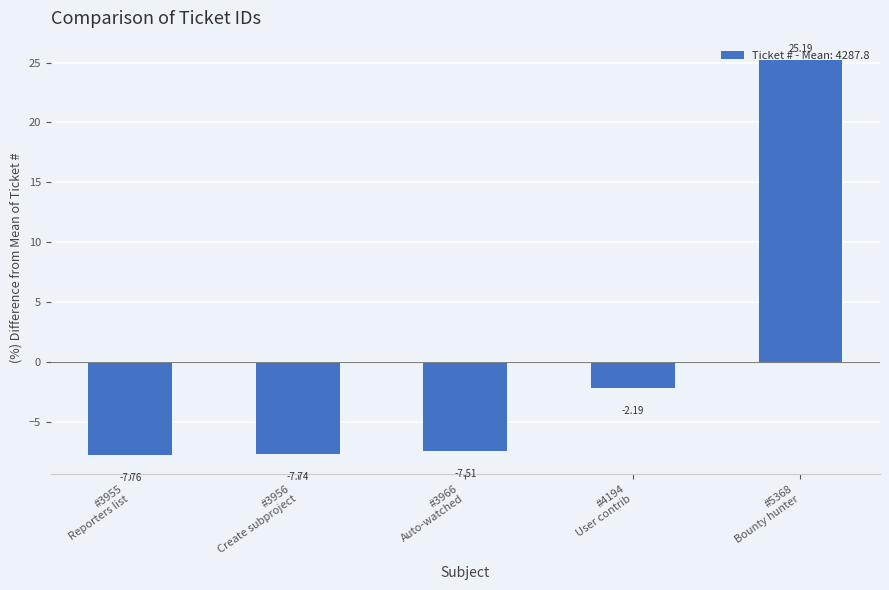

How many series are shown in this chart?

1